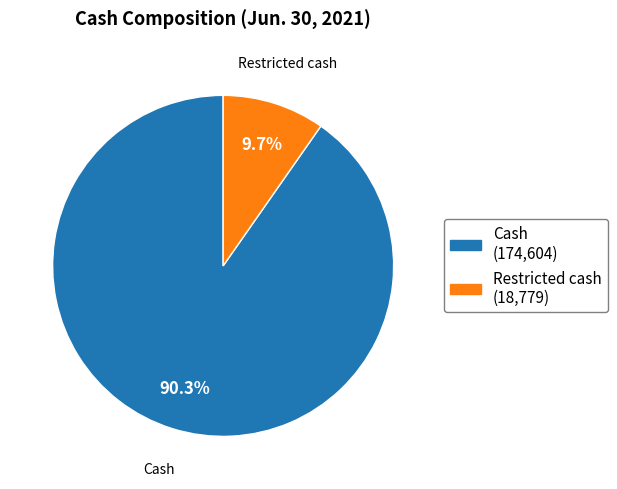

Does any single category account for the majority?

Yes